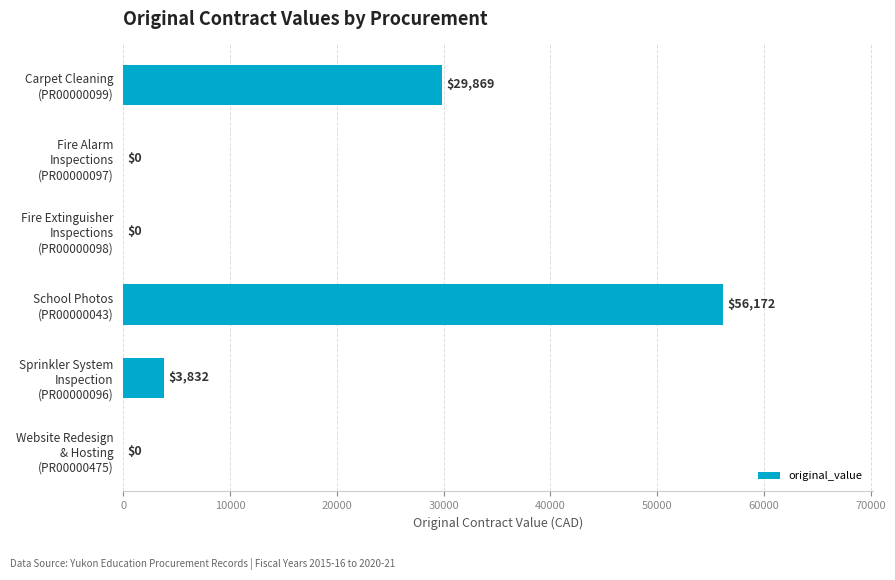

What is the greatest value displayed?

56172.0